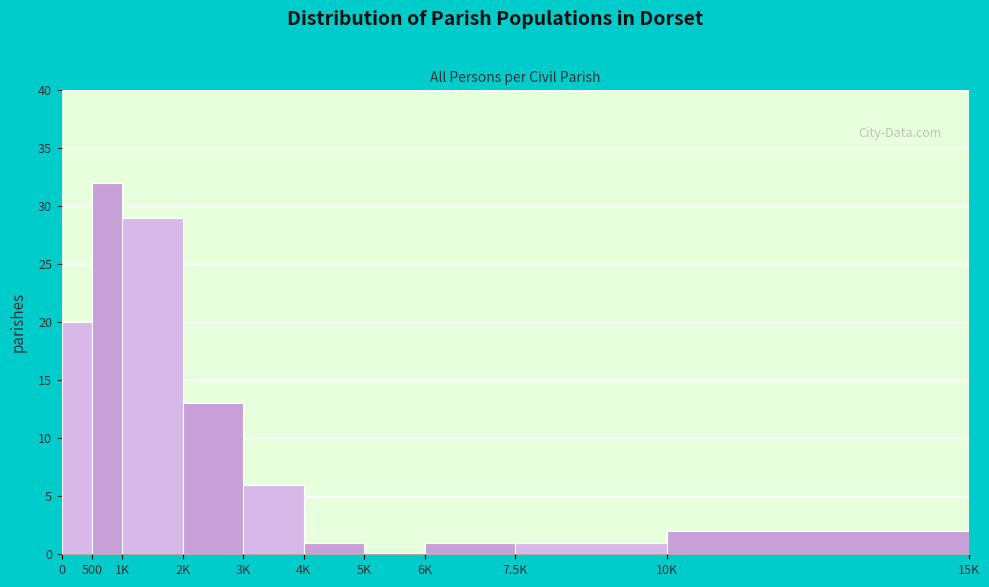

Reading left to right, list all the values displayed in this chart.

0=20	500=32	1K=29	2K=13	3K=6	4K=1	5K=0	6K=1	7.5K=1	10K=2